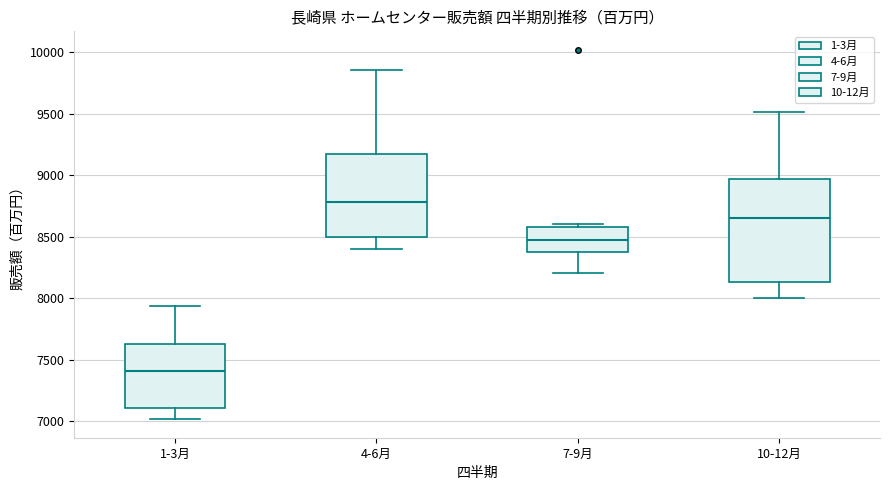

Where does the lower whisker of the box for 7-9月 end on the y-axis? The values are not printed on the chart, so give them approximately, as read against the axis.

8200